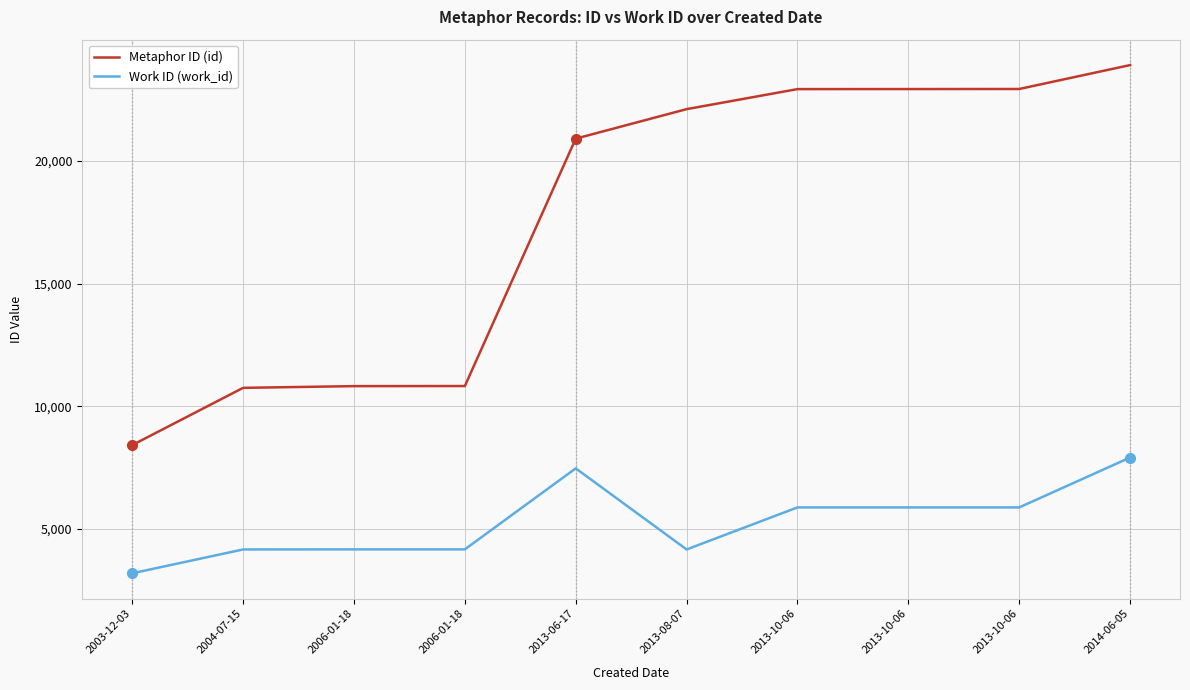

Count the number of data series in this chart.

2